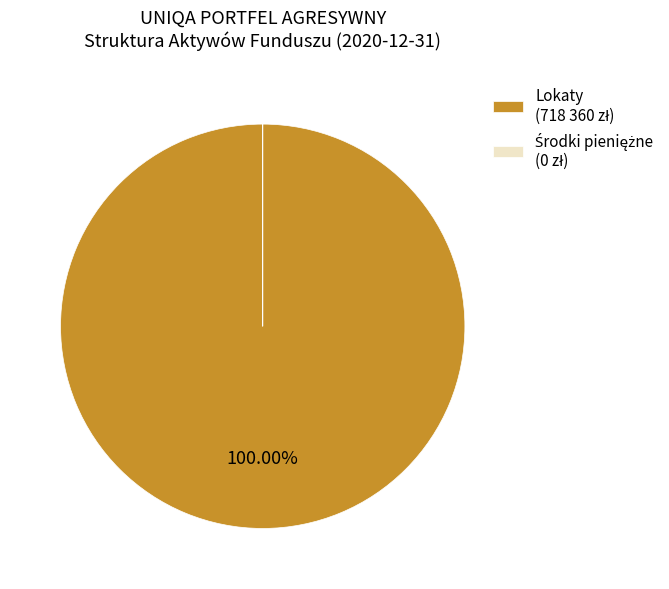

Does any single category account for the majority?

Yes